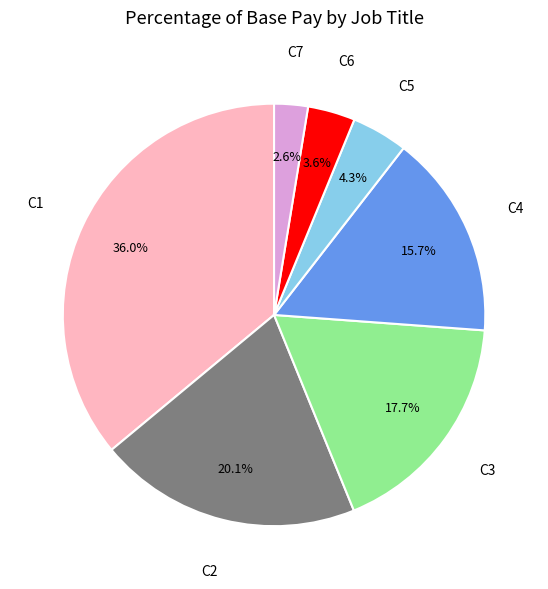

Is there any slice that represents more than half of the pie?

No